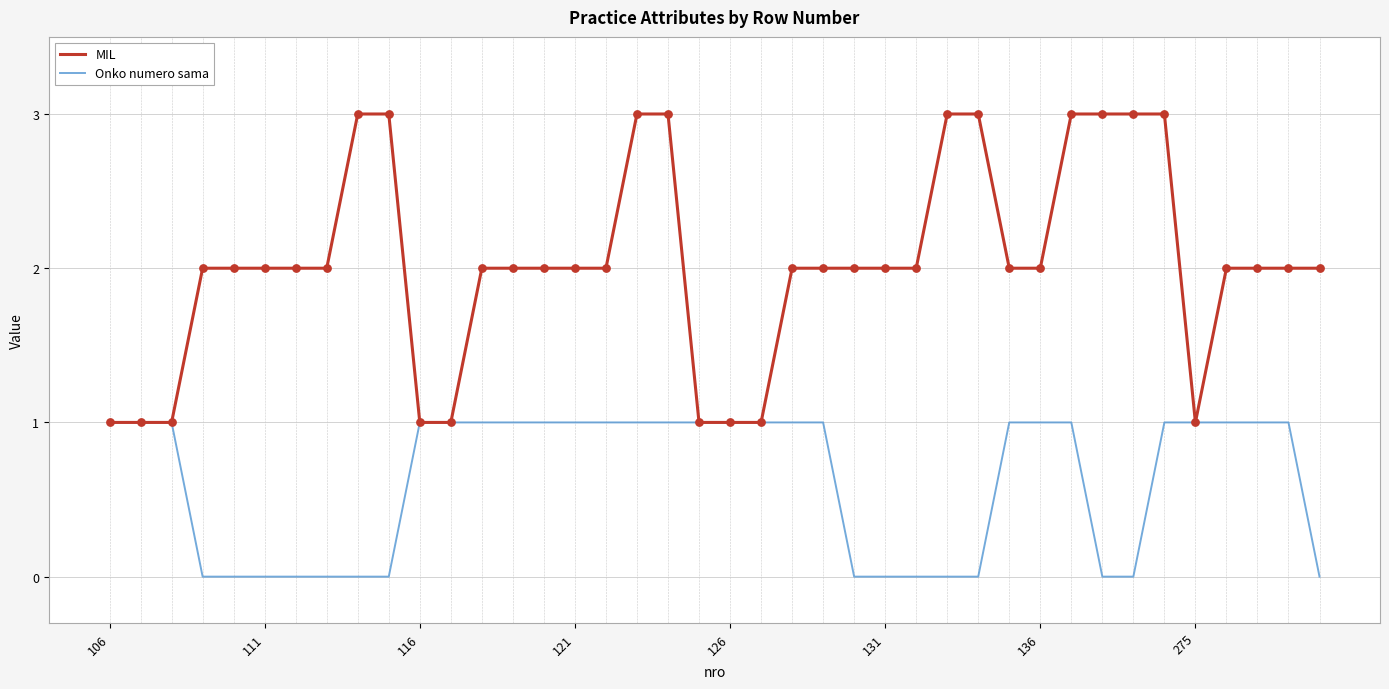

Which series has the largest total across all categories?

MIL